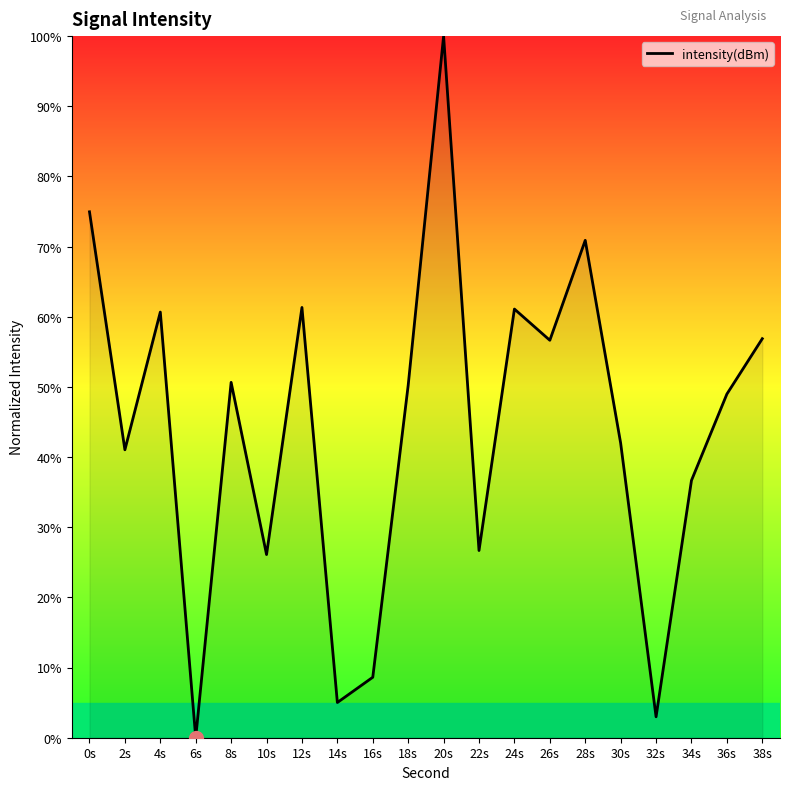

The chart shows a value of 5.0 at 14s. True or false?

True